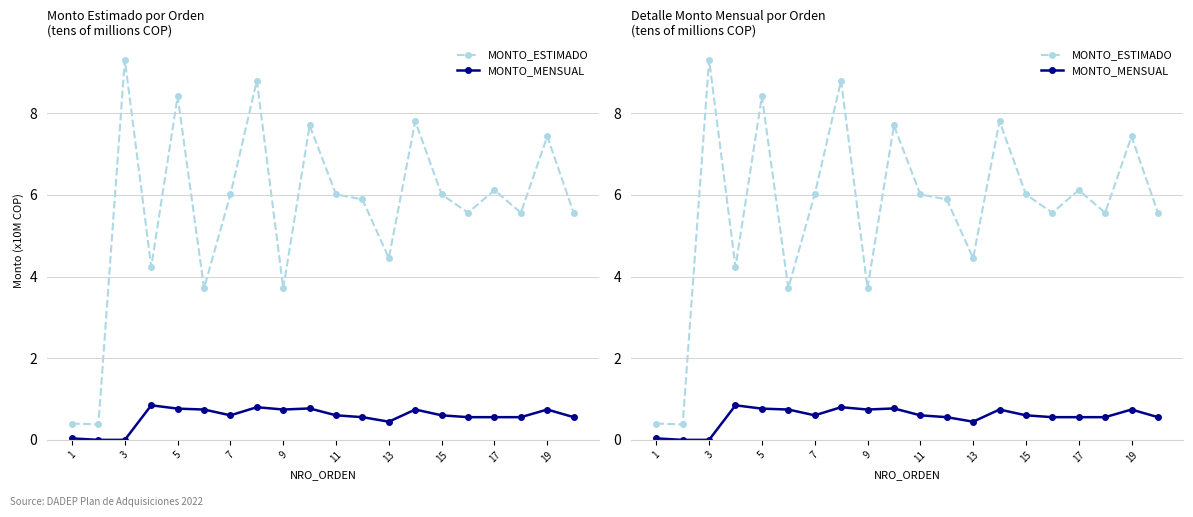

List the series in order of their peak value, lowest first.

MONTO_MENSUAL, MONTO_ESTIMADO